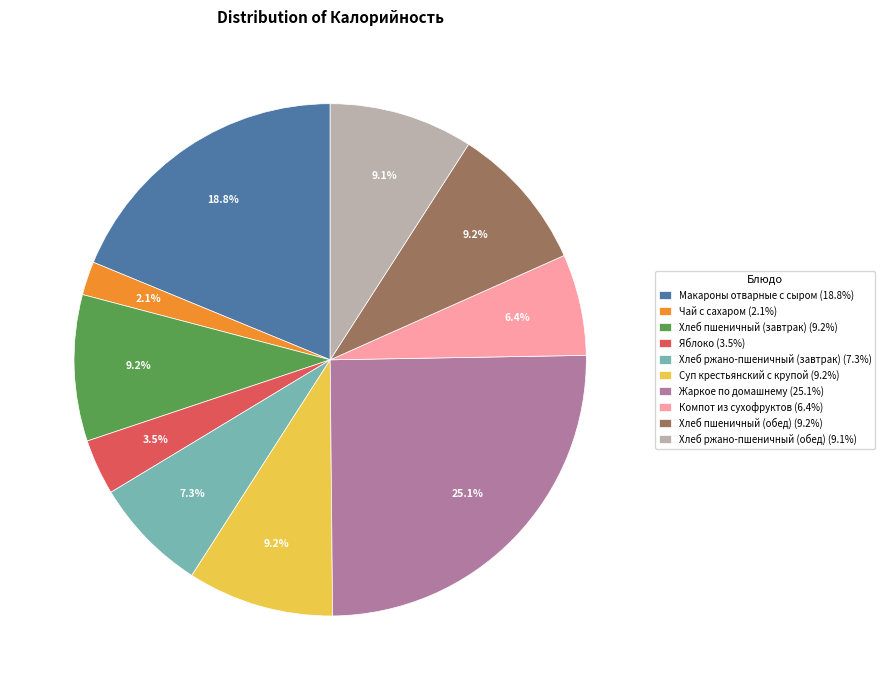

Is the sum of Чай с сахаром and Жаркое по домашнему greater than half?

No